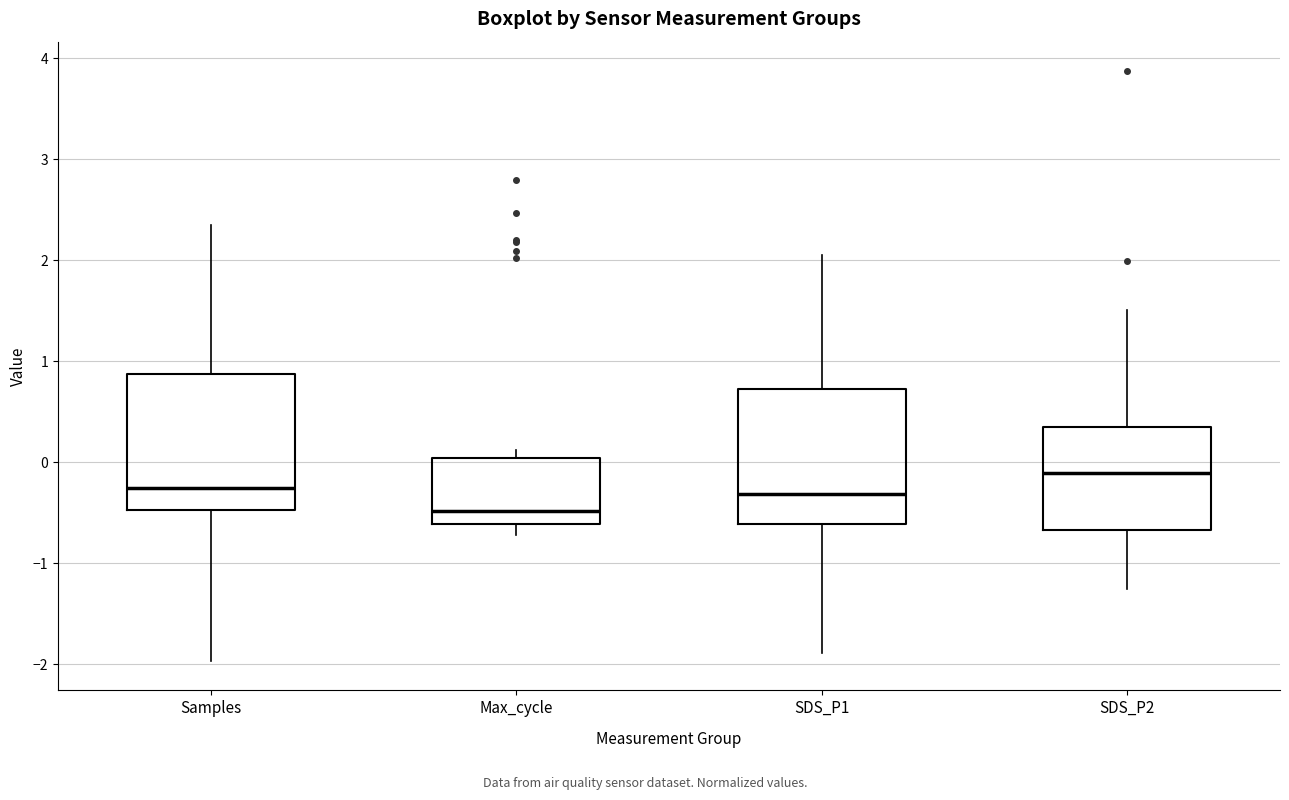

Reading left to right, read every box against the y-axis: the position of its median line, the range the box covers, and the ends of its whiskers. The values are not printed on the chart, so give them approximately, as read against the axis.

Samples: median -0.3, box -0.5 to 0.9, whiskers -2.0 to 2.3
Max_cycle: median -0.5, box -0.6 to 0.0, whiskers -0.7 to 0.1
SDS_P1: median -0.3, box -0.6 to 0.7, whiskers -1.9 to 2.1
SDS_P2: median -0.1, box -0.7 to 0.3, whiskers -1.3 to 1.5